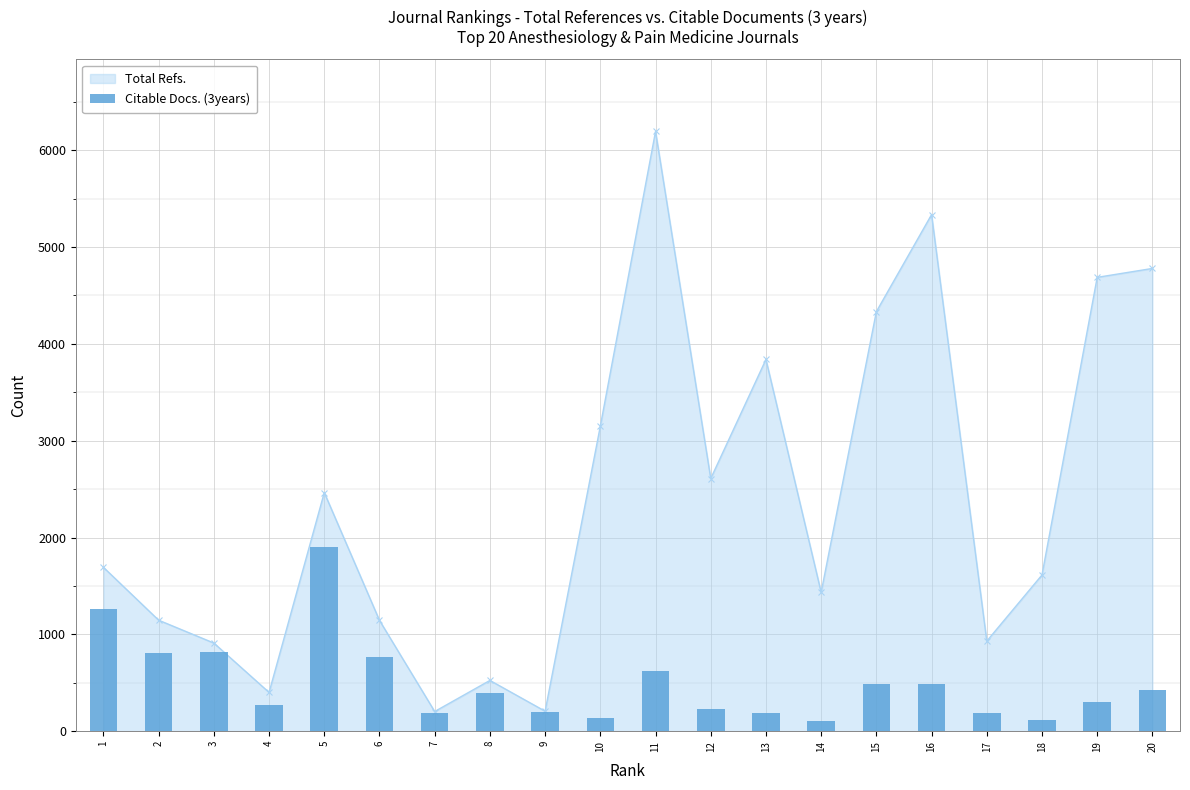

In Total Refs., how many points are lower than both neighbors (excluding endpoints)?

6